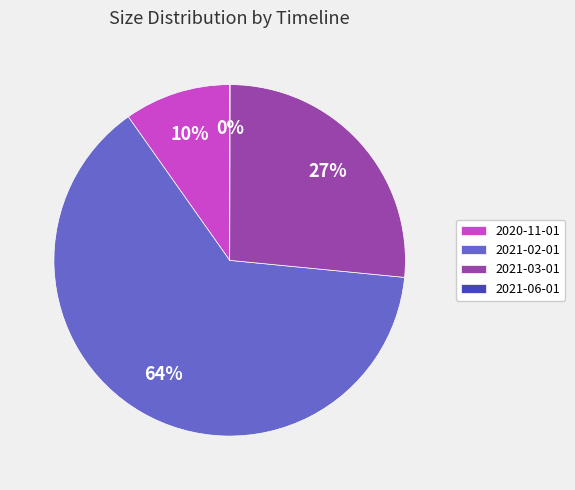

To the nearest percent, what is the average slice percentage?

25%